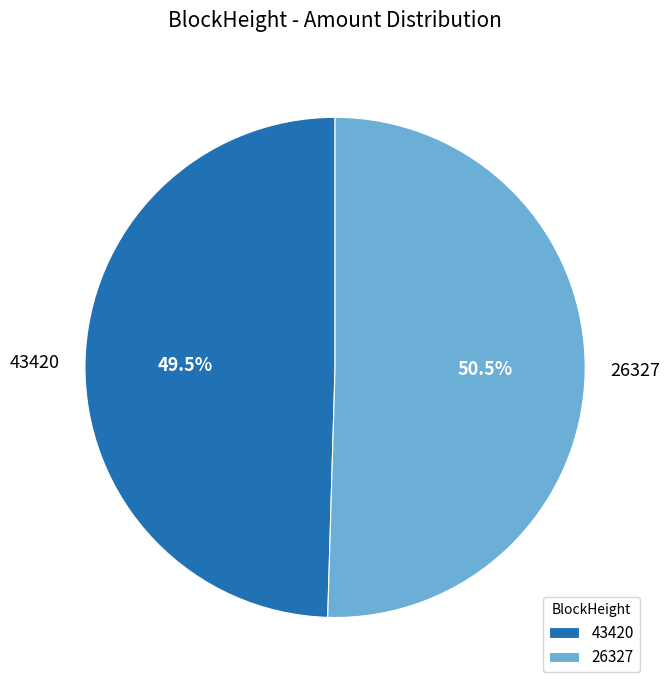

How many slices are in this pie chart?

2